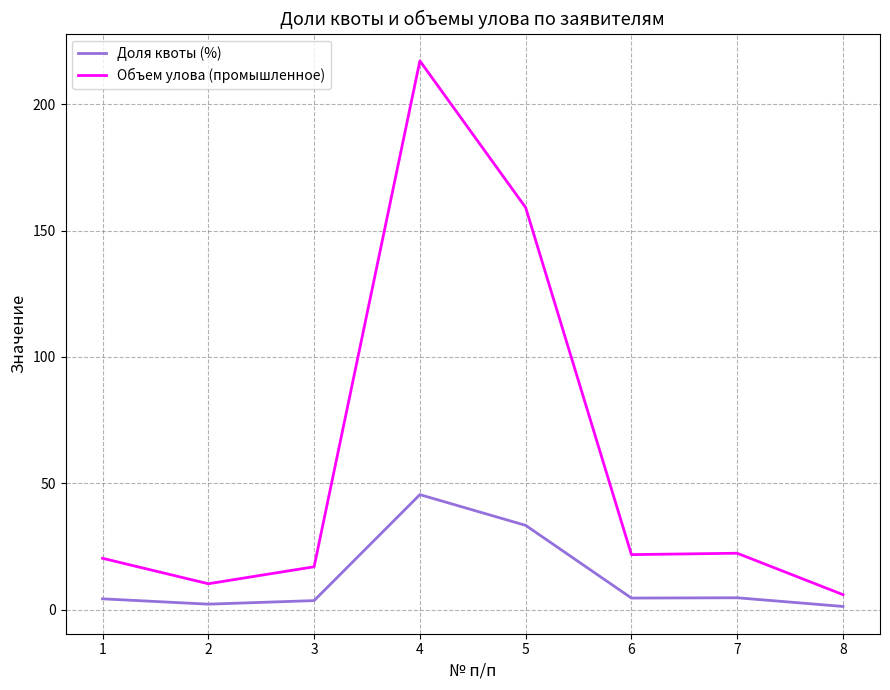

Which series changed the most between 2 and 4?

Объем улова (промышленное)